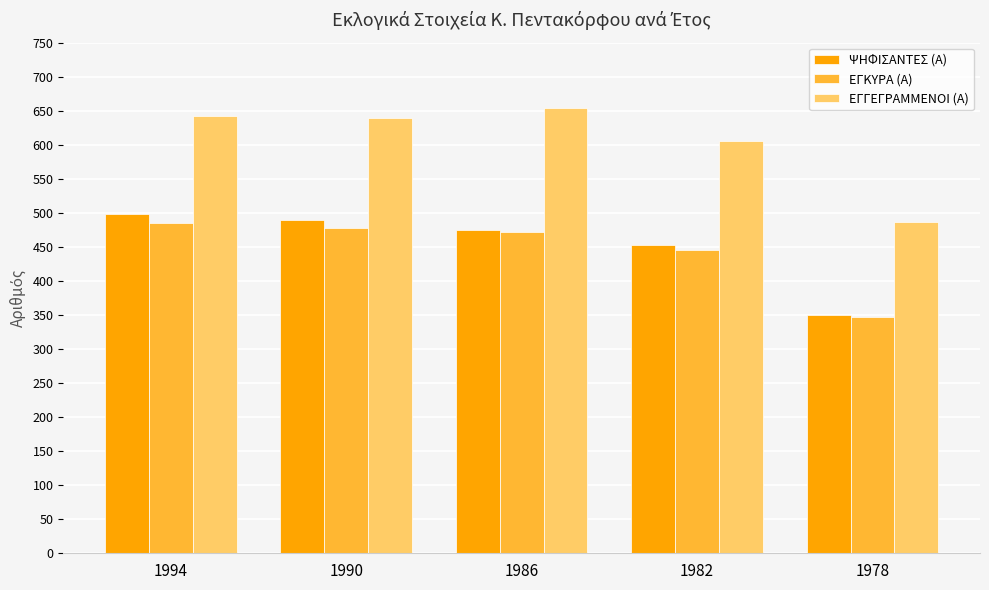

Reading right to left, what are all the values shown in this chart?

ΨΗΦΙΣΑΝΤΕΣ (Α): 350	453	475	490	498
ΕΓΚΥΡΑ (Α): 347	446	472	478	485
ΕΓΓΕΓΡΑΜΜΕΝΟΙ (Α): 487	606	654	639	642